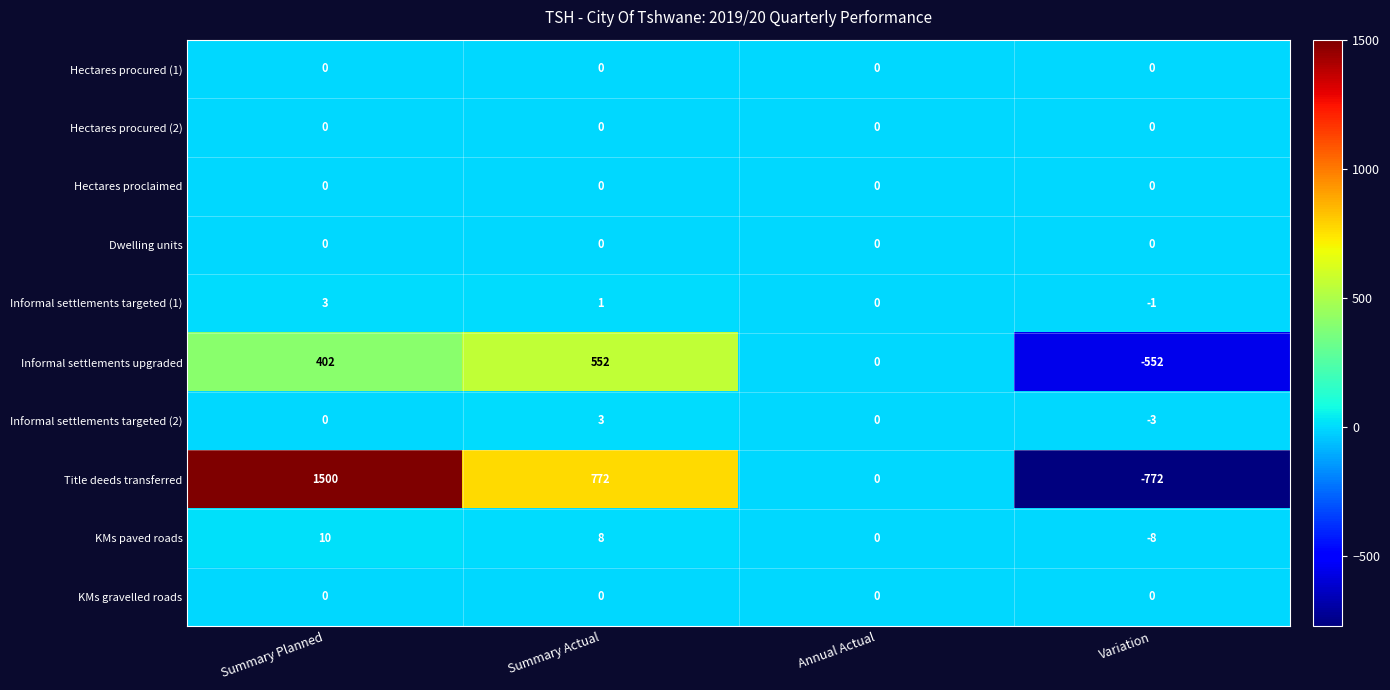

Which series has the largest range (max minus min)?

Title deeds transferred